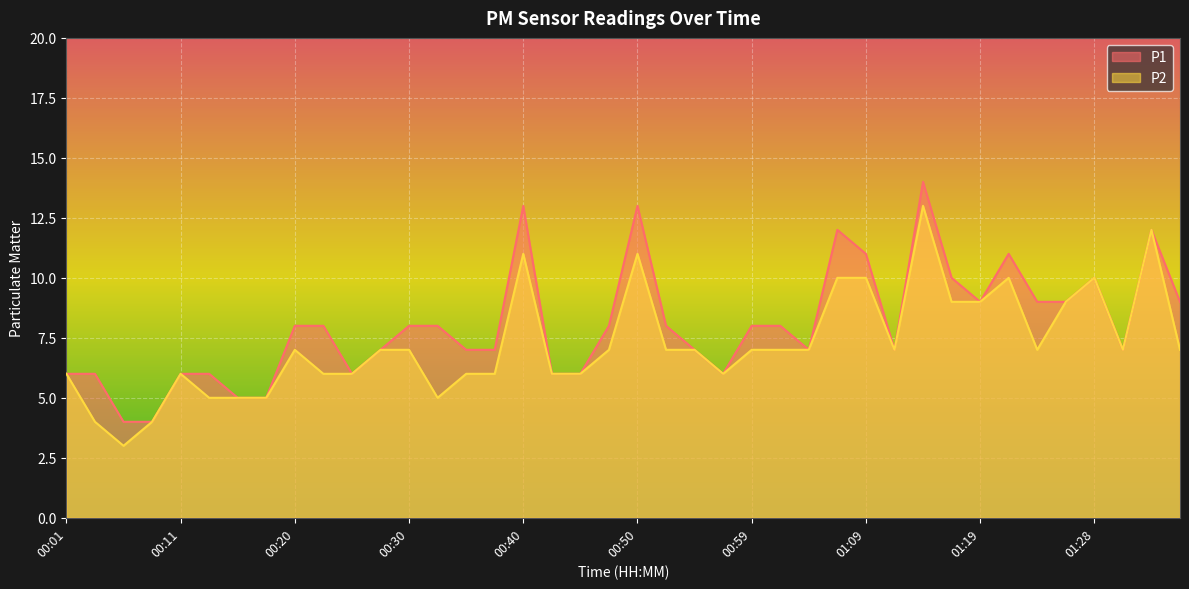

Which has a higher value, 00:25 or 00:20?

00:20